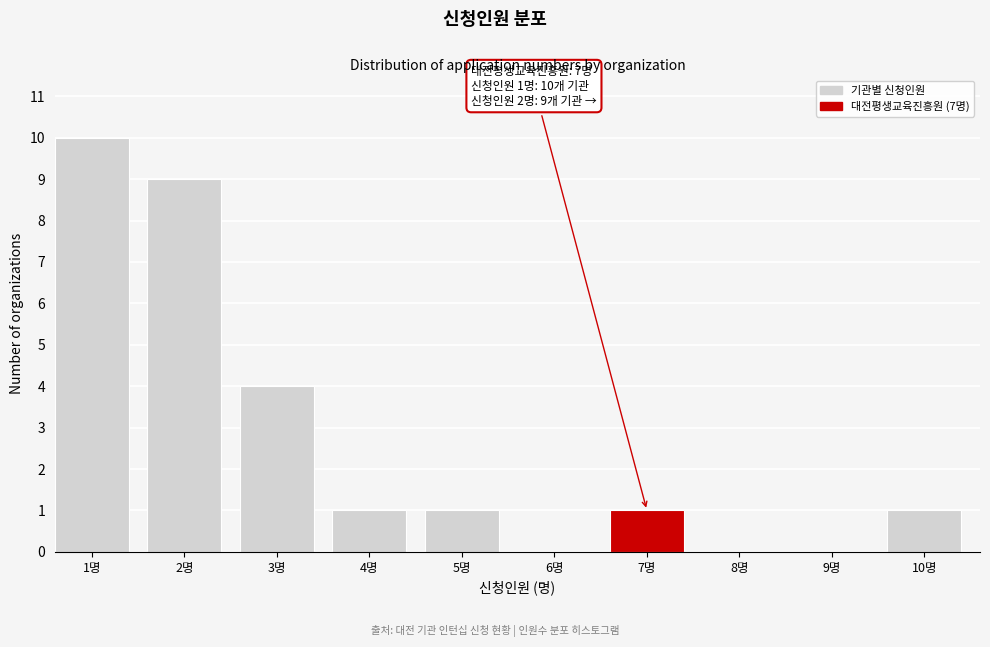

Reading left to right, what are all the values shown in this chart?

1명=10	2명=9	3명=4	4명=1	5명=1	6명=0	7명=1	8명=0	9명=0	10명=1